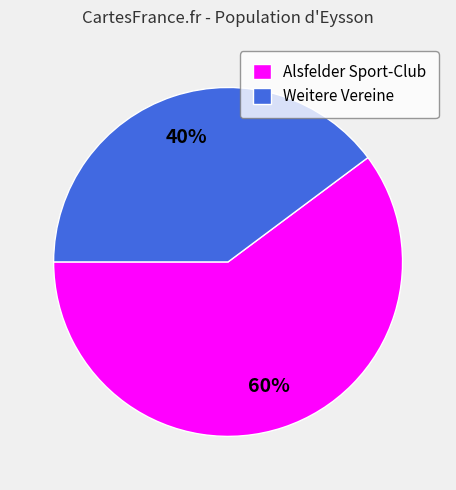

The Alsfelder Sport-Club slice represents 60% of the pie. True or false?

True